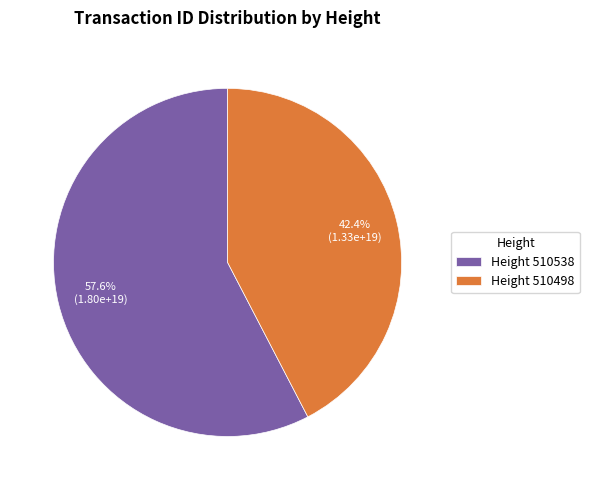

Rank the categories by value from lowest to highest.

Height 510498, Height 510538